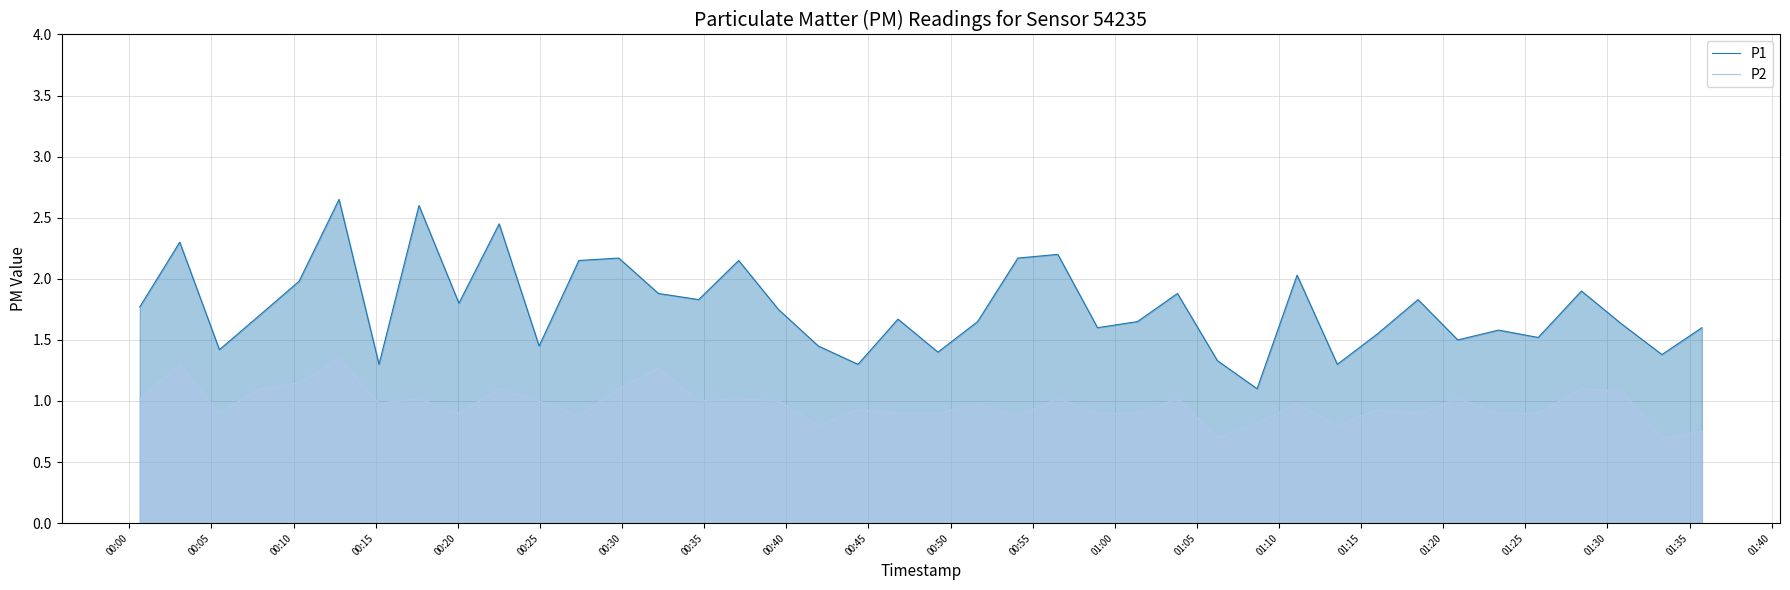

How many lines are shown in the chart?

2